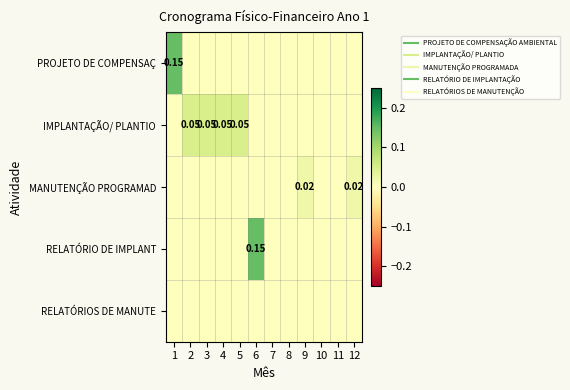

Rank the series at 12 from lowest to highest value.

PROJETO DE COMPENSAÇ, IMPLANTAÇÃO/ PLANTIO, RELATÓRIO DE IMPLANT, RELATÓRIOS DE MANUTE, MANUTENÇÃO PROGRAMAD